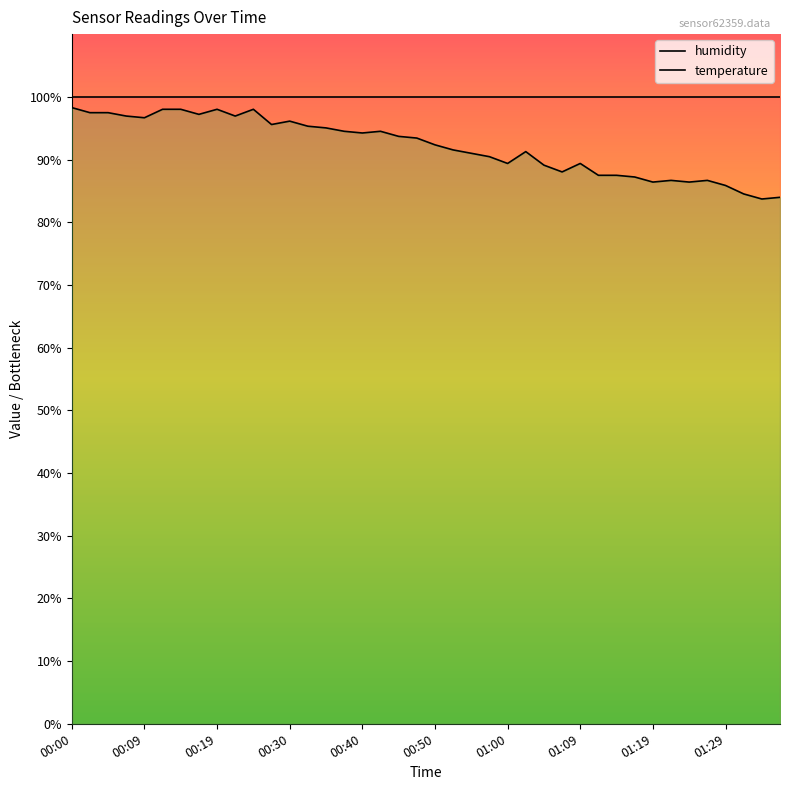

Which has a higher value, 00:57 or 01:24?

00:57